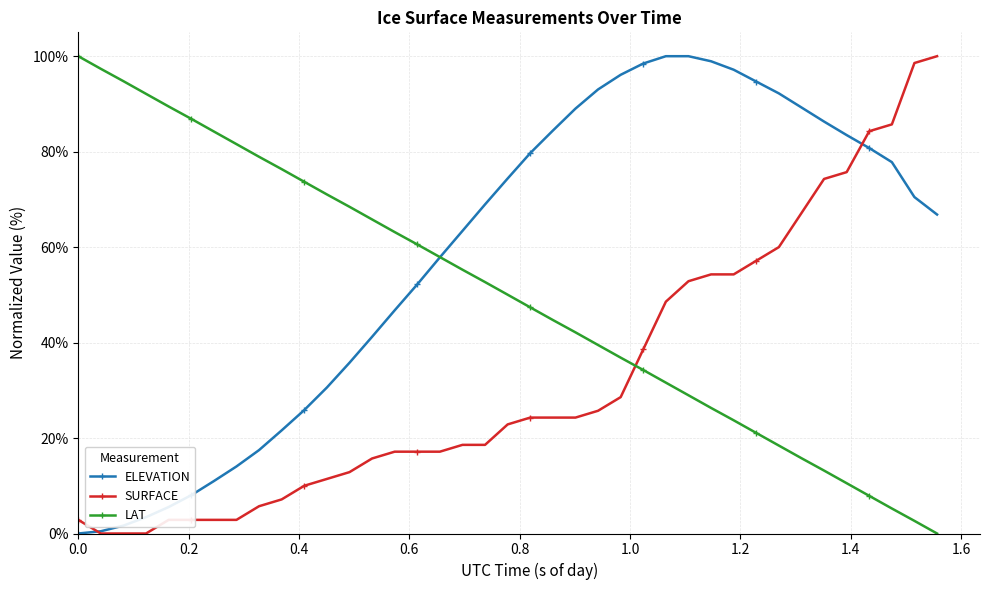

Rank the series by their average value, from lowest to highest.

SURFACE, LAT, ELEVATION